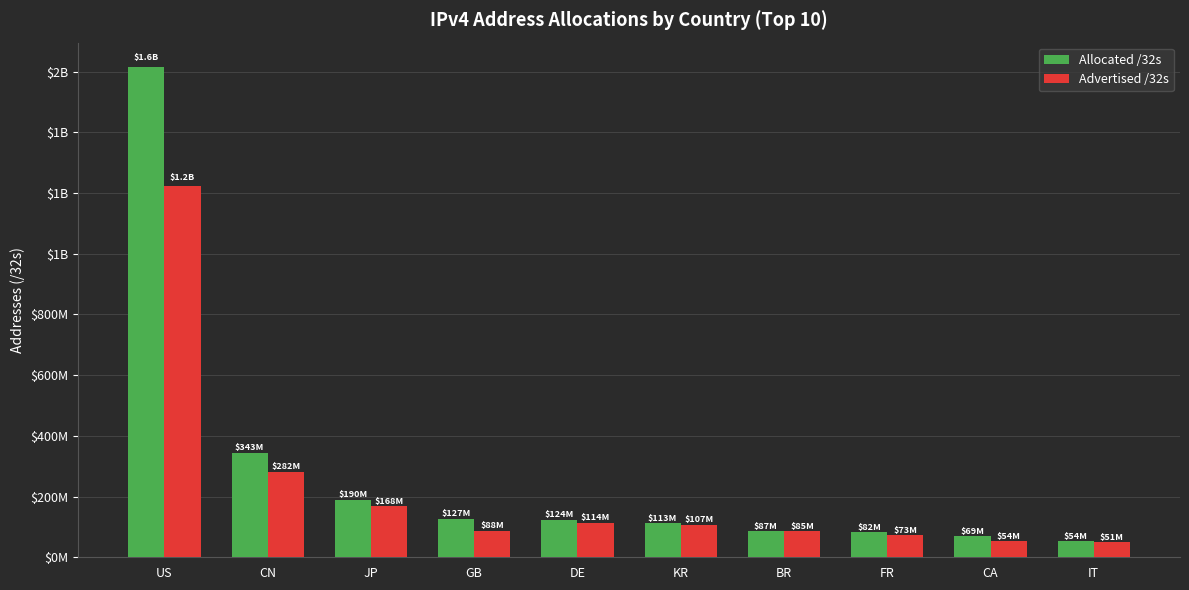

Rank the series at GB from lowest to highest value.

Advertised /32s, Allocated /32s